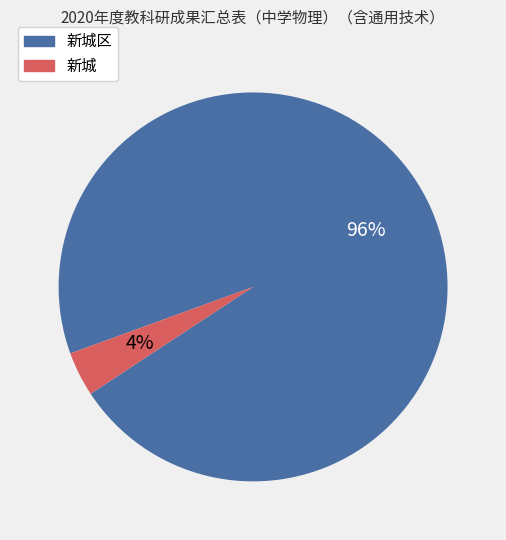

Does any single category account for the majority?

Yes